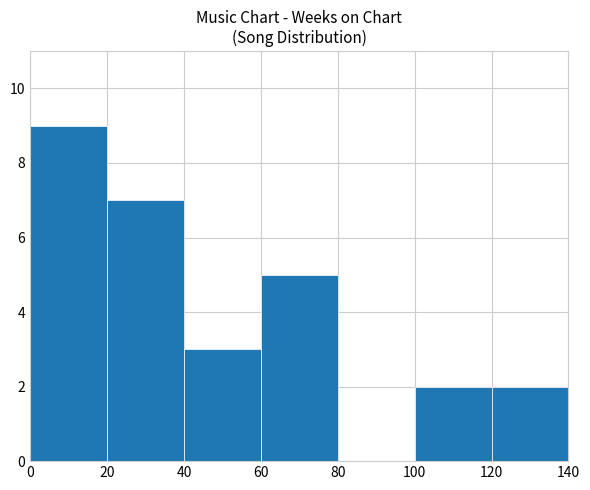

What is the change in value from 40 to 120?

-1